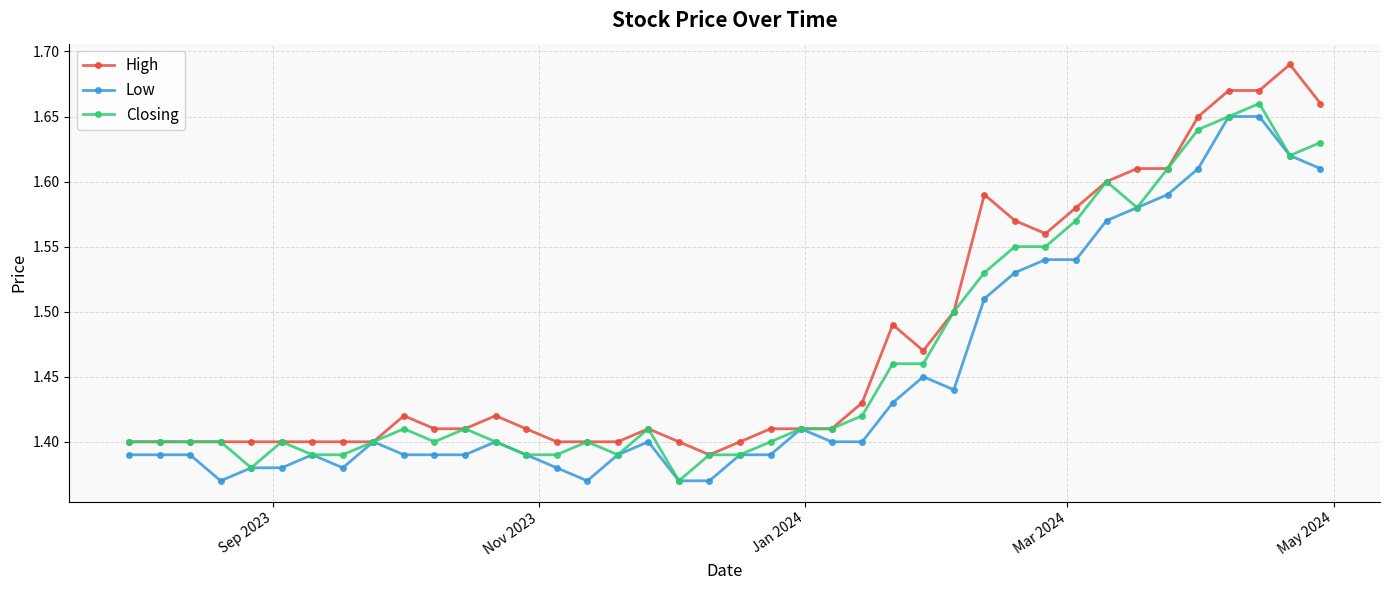

List the series in order of their peak value, highest first.

High, Closing, Low